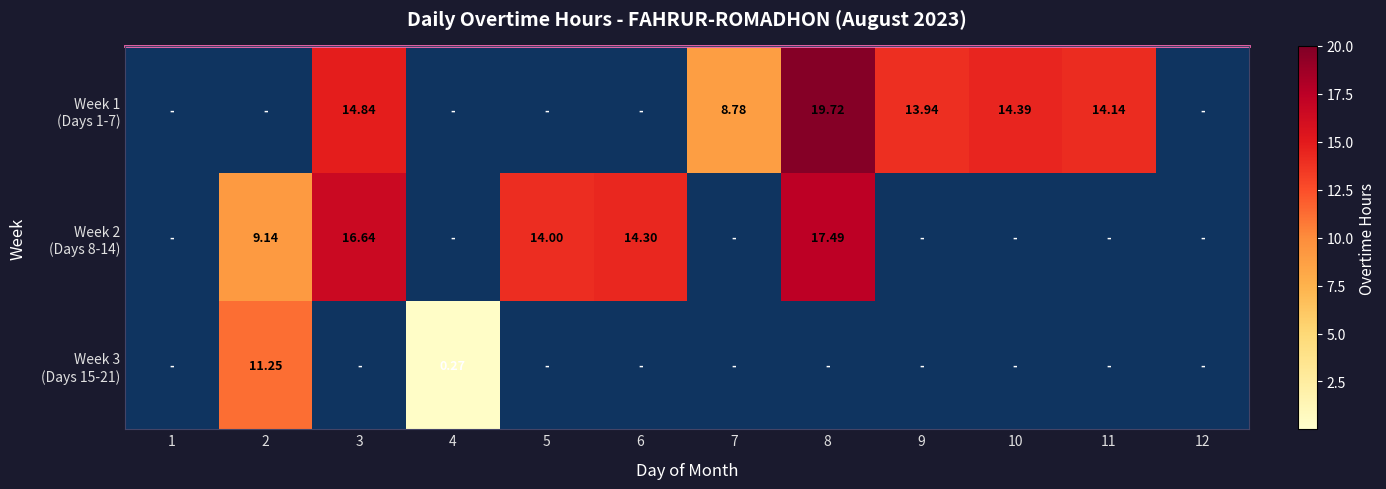

How many series are shown in this chart?

3